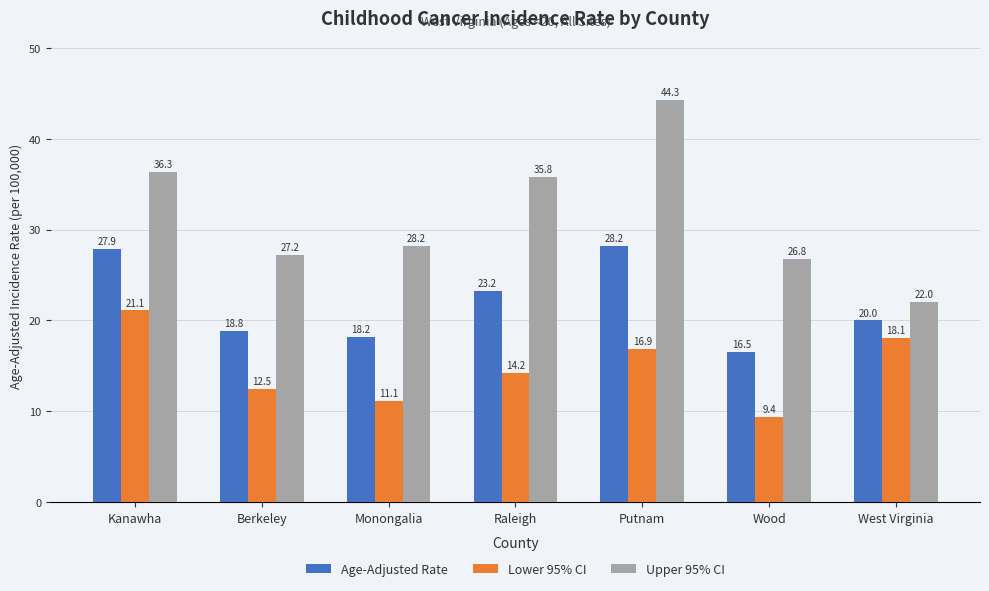

What is the label of the 7th bar from the right?

Kanawha